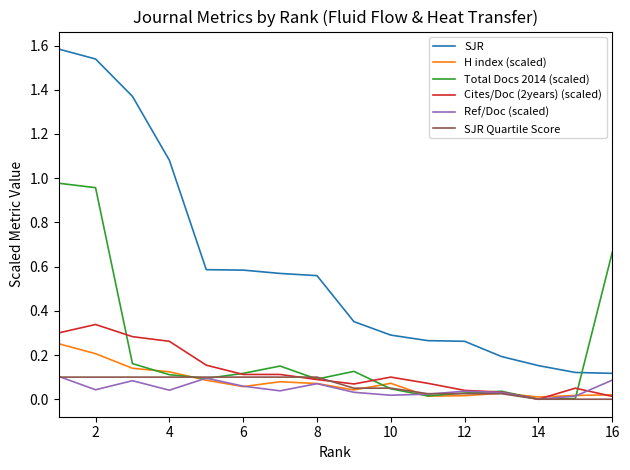

Which series has the largest total across all categories?

SJR